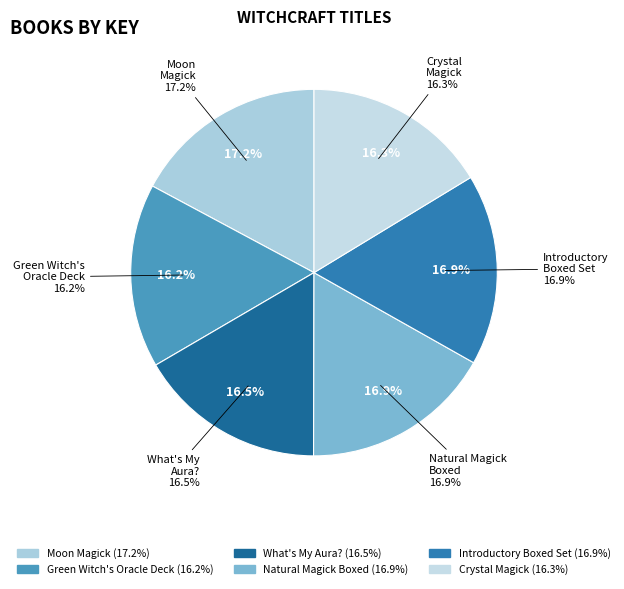

How many slices are in this pie chart?

6